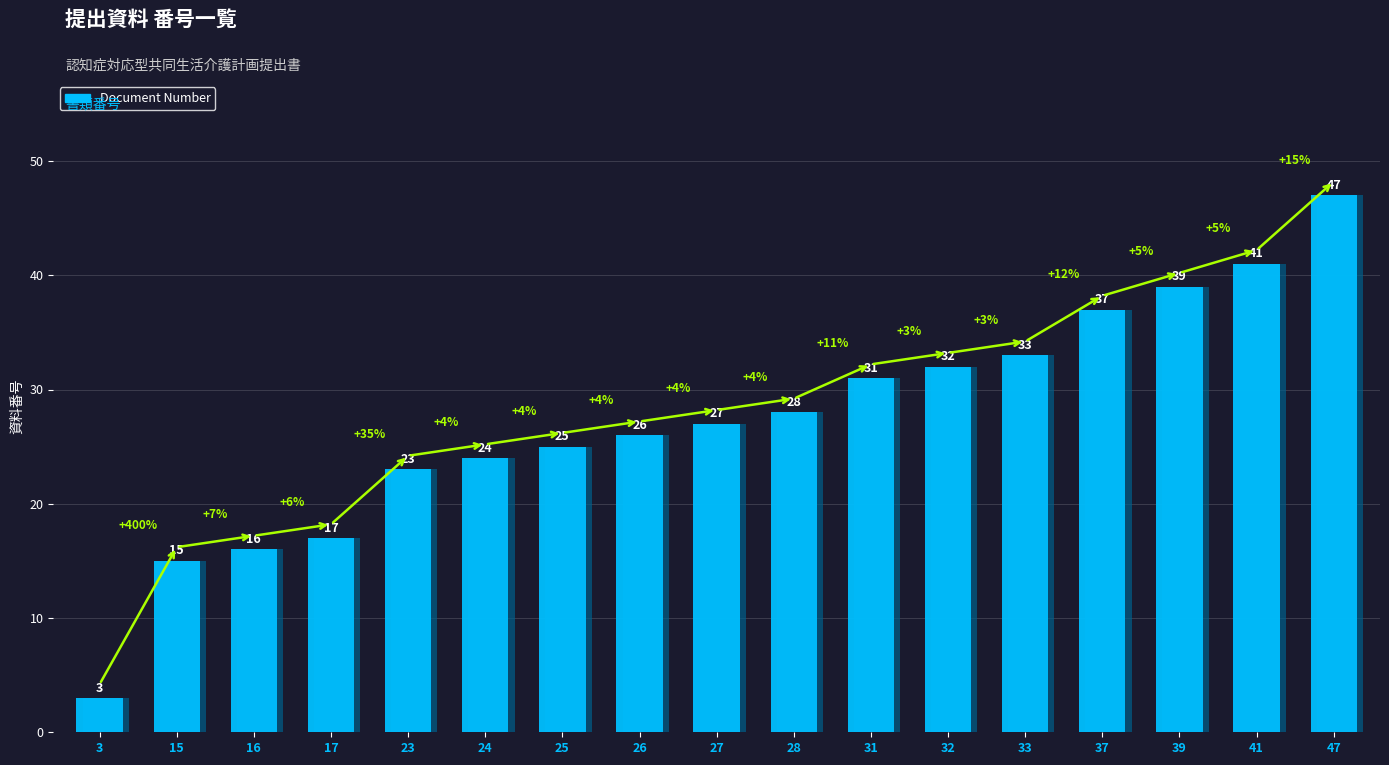

Reading left to right, extract all data points from this chart.

3	15	16	17	23	24	25	26	27	28	31	32	33	37	39	41	47